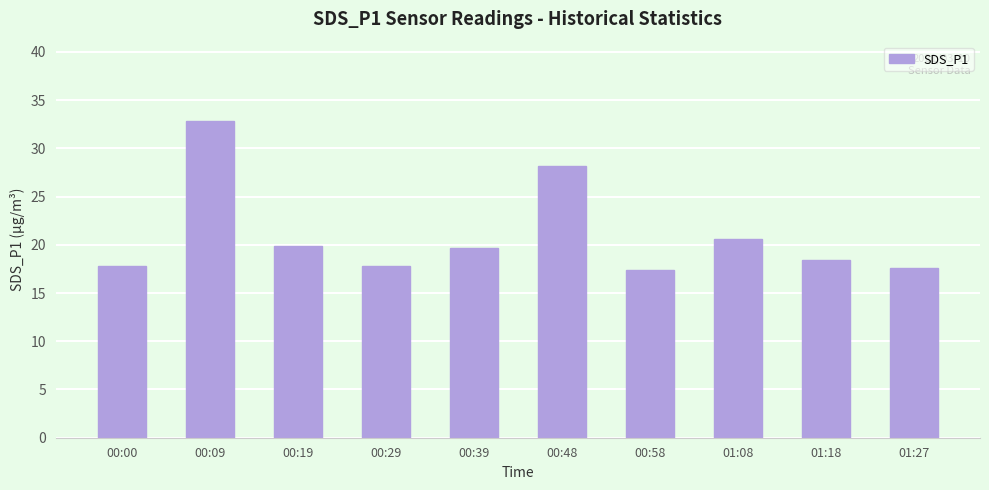

Reading left to right, what are all the values shown in this chart?

17.8	32.8	19.9	17.8	19.7	28.1	17.4	20.6	18.4	17.6